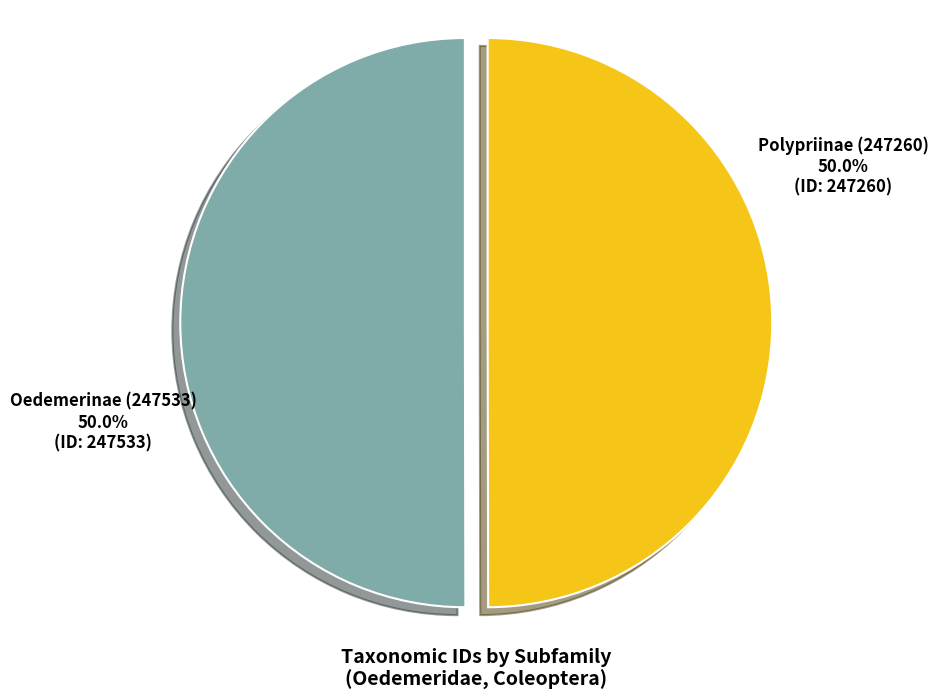

The Oedemerinae (247533) slice represents 50% of the pie. True or false?

True